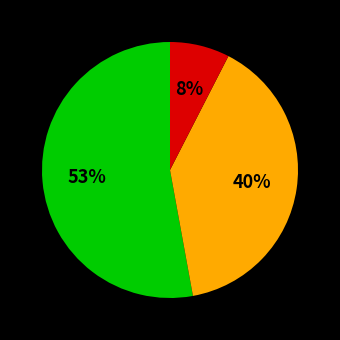

Is there a majority slice in this chart?

Yes